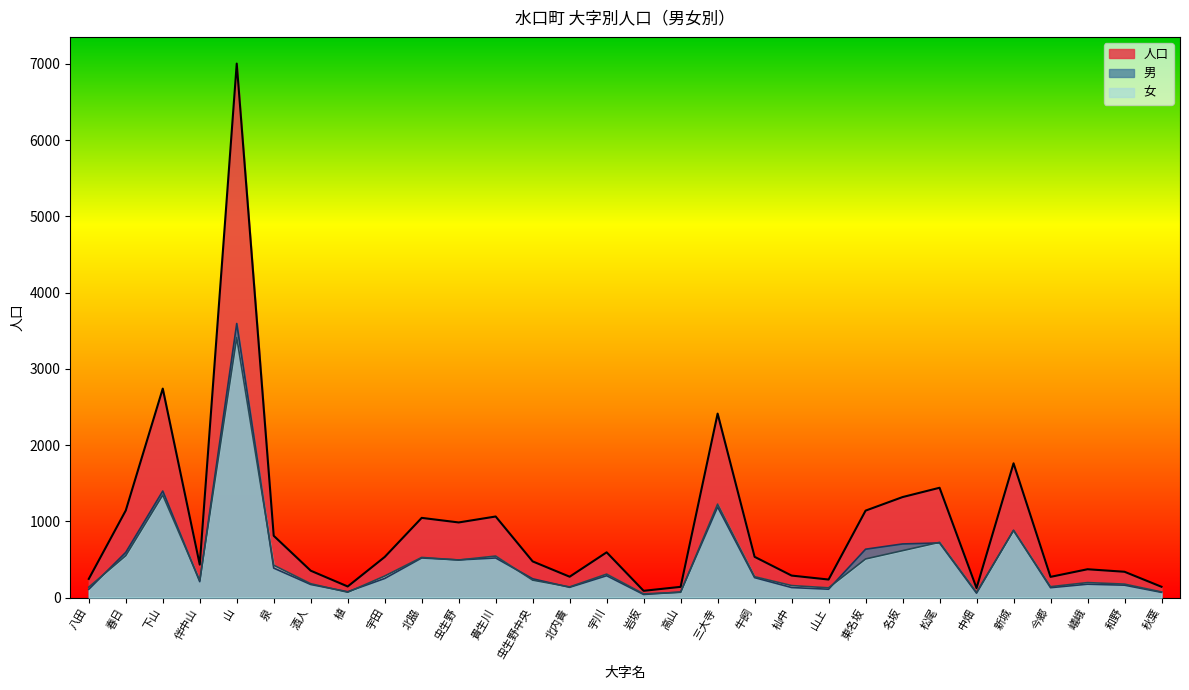

What is the difference between the highest and lowest values at 三大寺?

1225